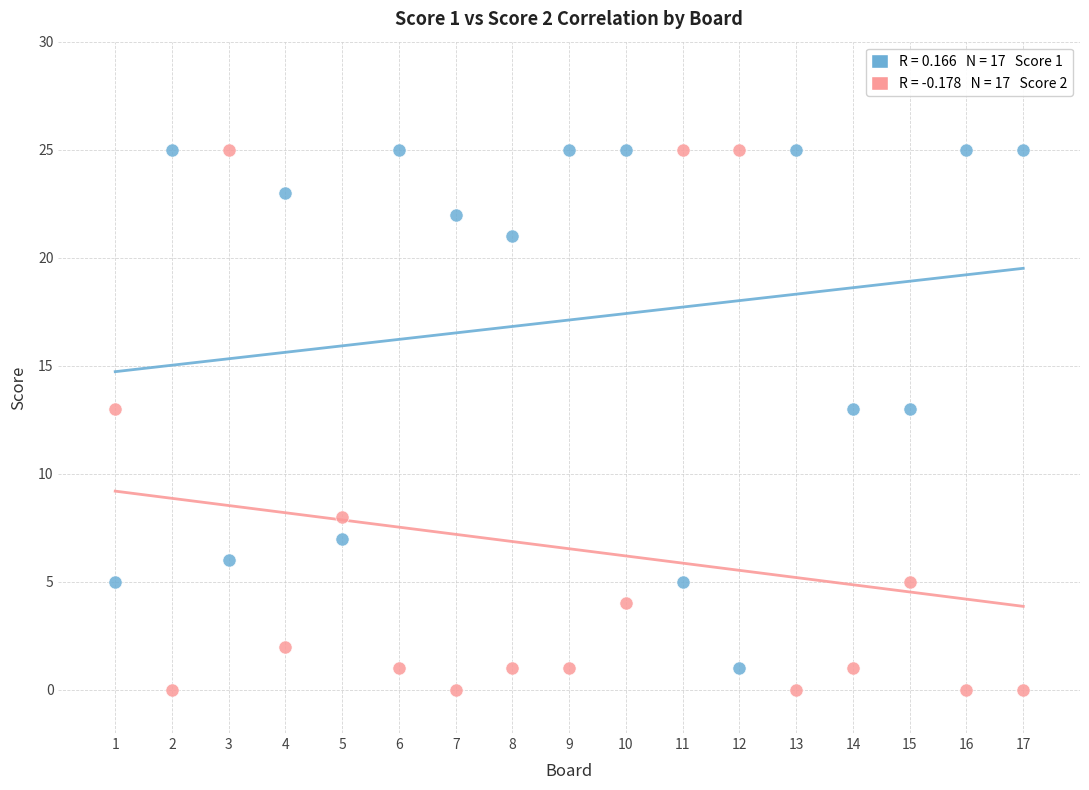

Across all data points, what is the range of Y values (max minus min)?

25